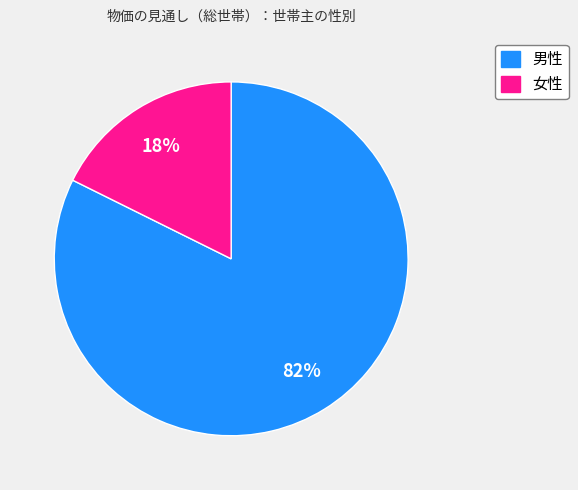

How many slices are in this pie chart?

2